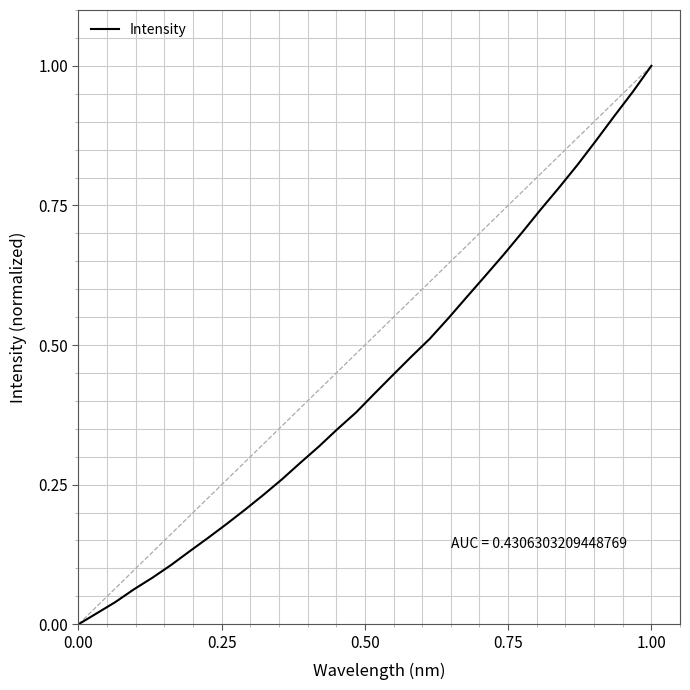

How many values exceed 0?

31